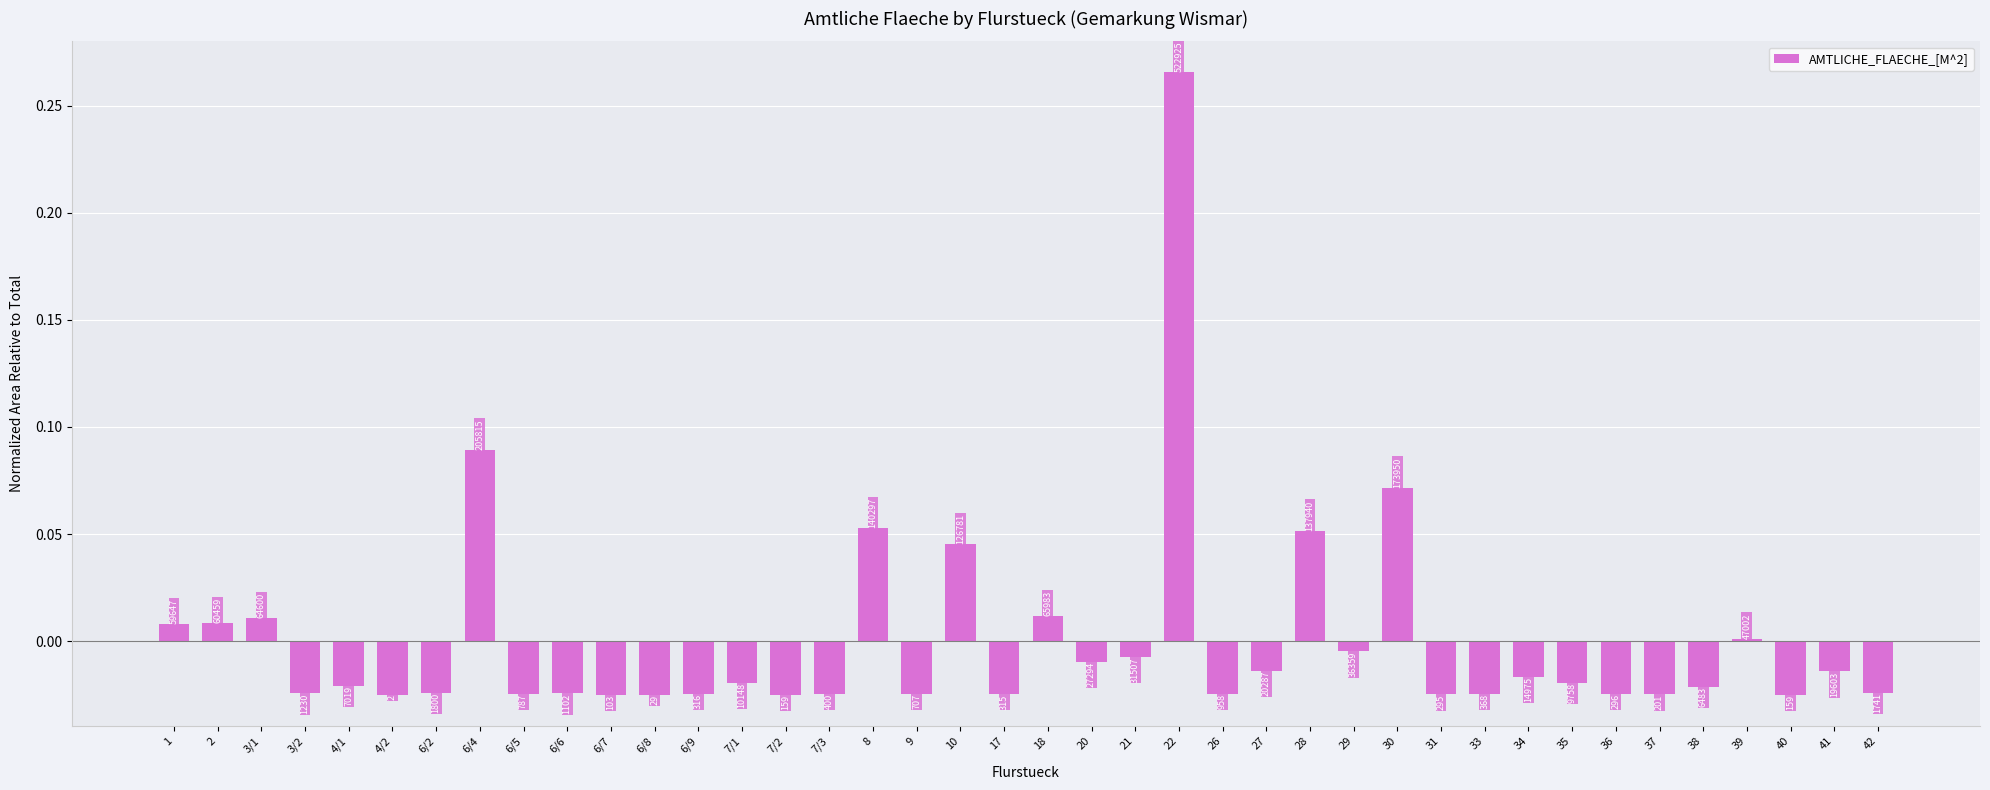

Between 17 and 35, which is larger?

35